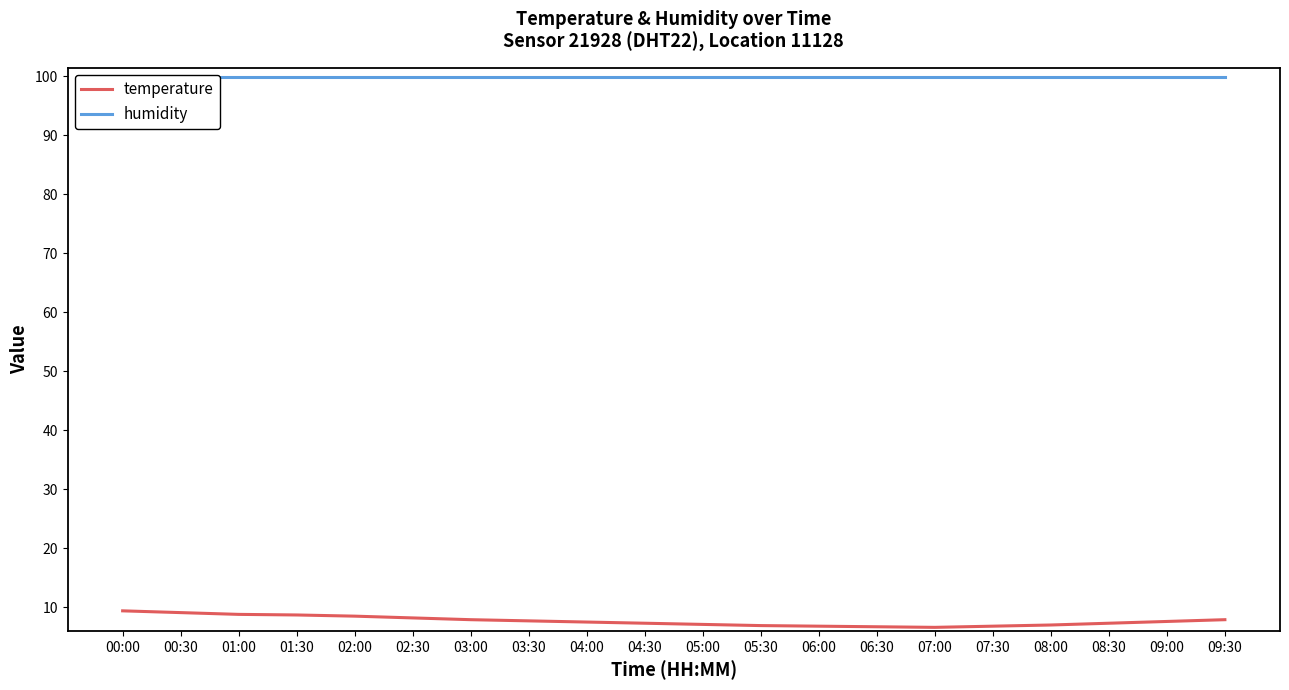

Count the number of data series in this chart.

2